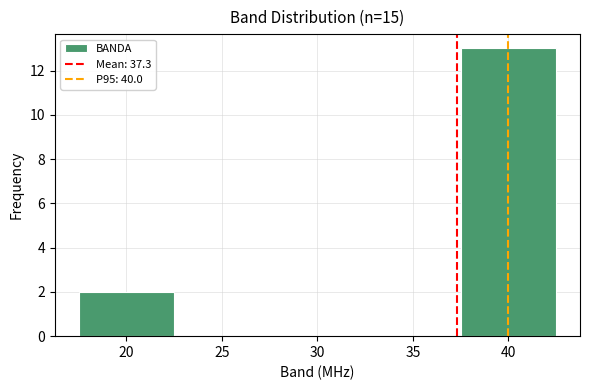

How tall is the bar that spans 37.5 to 42.5 on the x-axis? The values are not printed on the chart, so give them approximately, as read against the axis.

13